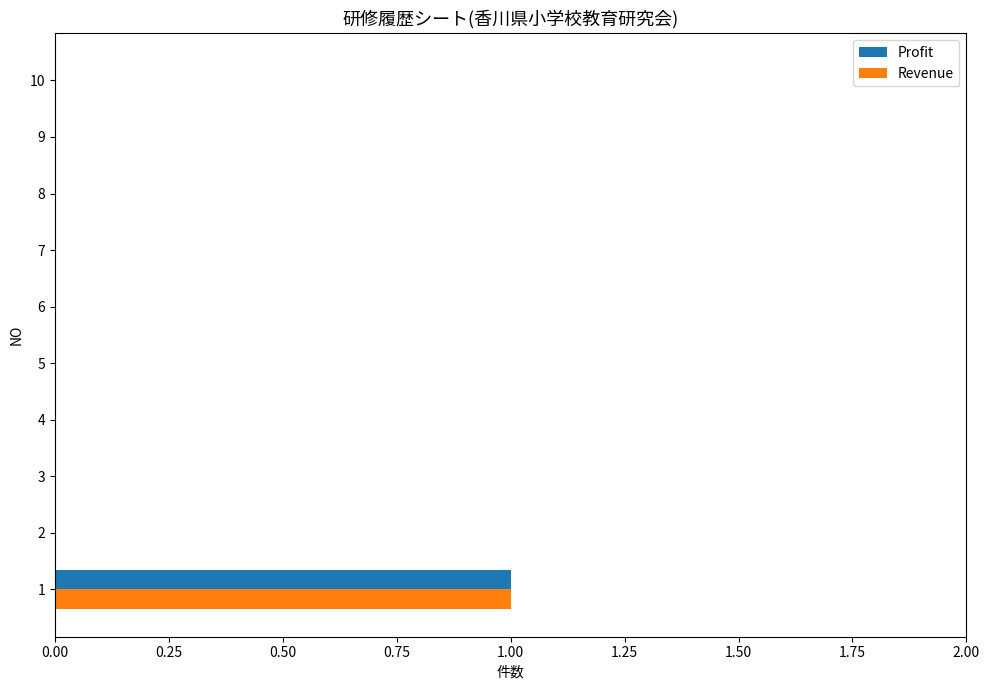

True or false: Profit has a value of 0 at 6.

True